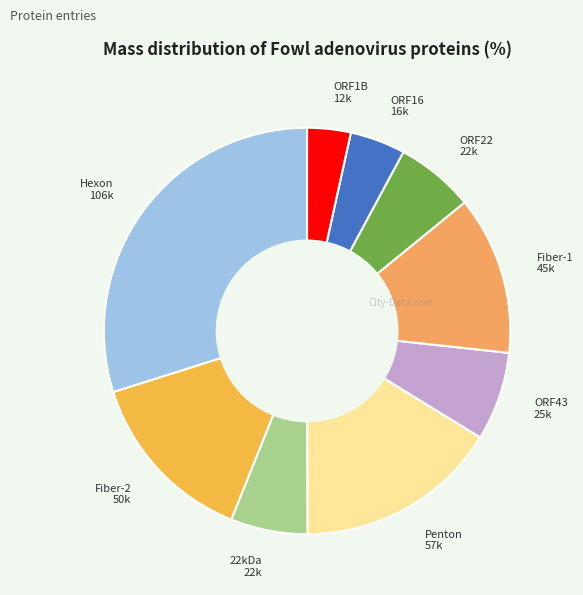

True or false: Penton 57k accounts for 21% of the total.

False